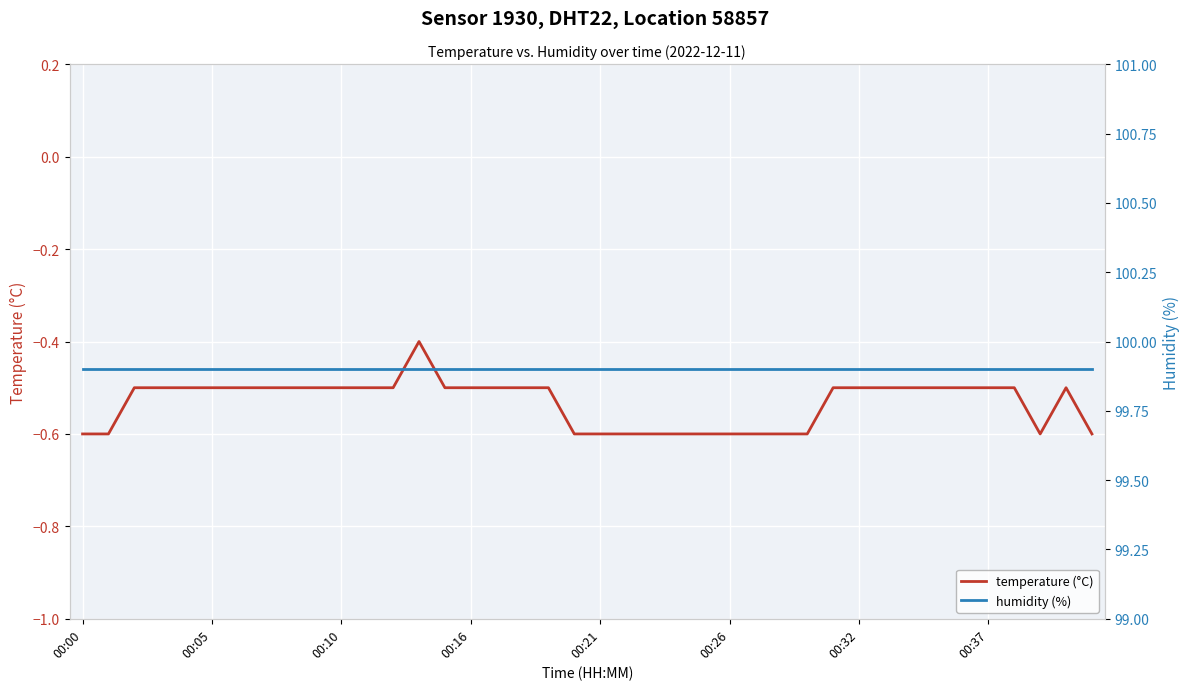

Which series has the largest total across all categories?

humidity (%)